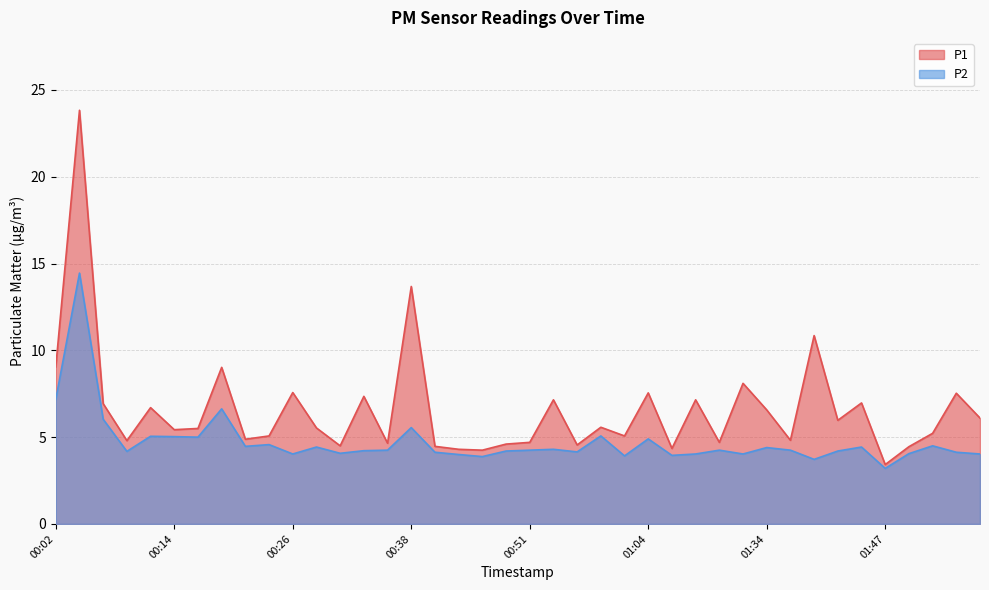

True or false: P1 has a value of 11.4 at 01:34.

False